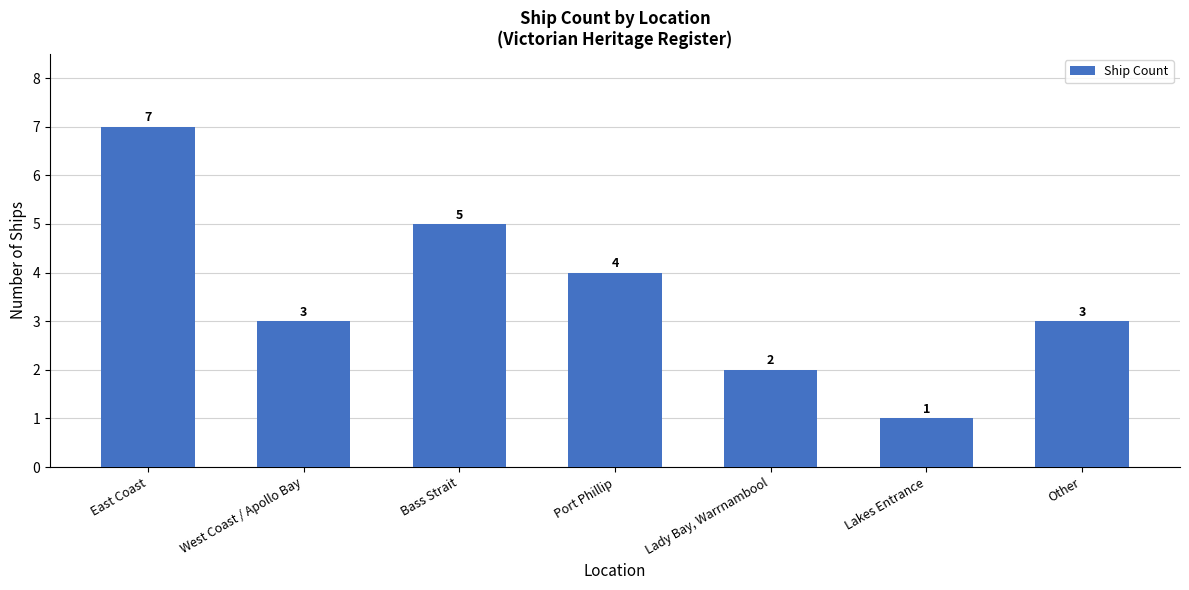

At which category does the chart reach its minimum across all series?

Lakes Entrance